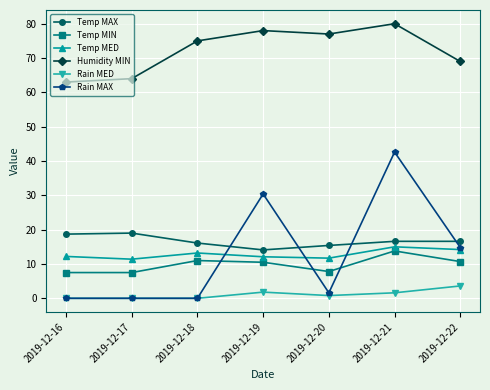

What is the sum of all Temp MED values?

89.8